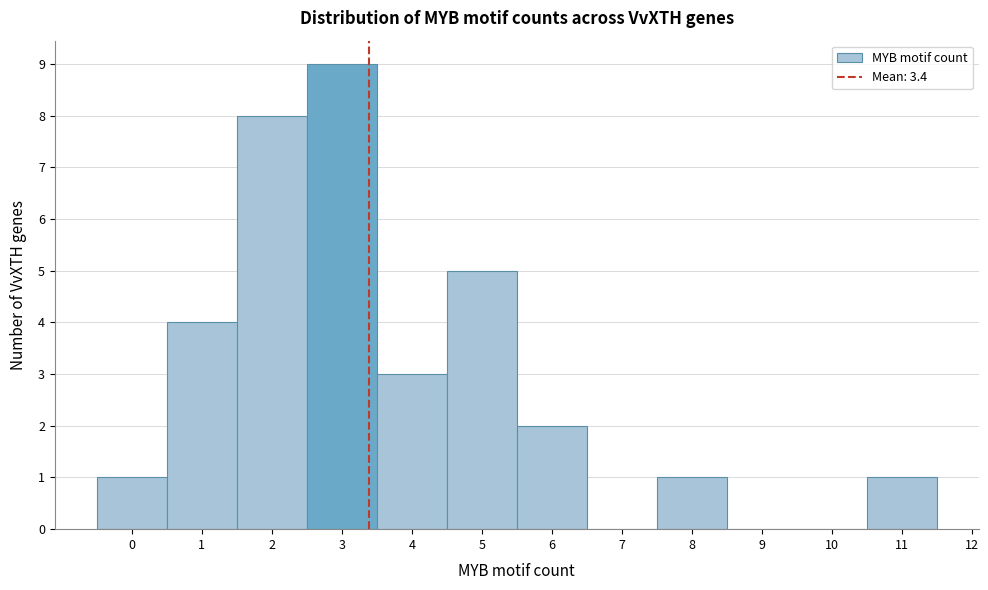

Reading left to right, transcribe this chart: for each bar, give the range it covers on the x-axis and its height. The values are not printed on the chart, so give them approximately, as read against the axis.

-0.5 to 0.5: 1
0.5 to 1.5: 4
1.5 to 2.5: 8
2.5 to 3.5: 9
3.5 to 4.5: 3
4.5 to 5.5: 5
5.5 to 6.5: 2
6.5 to 7.5: 0
7.5 to 8.5: 1
8.5 to 9.5: 0
9.5 to 10.5: 0
10.5 to 11.5: 1